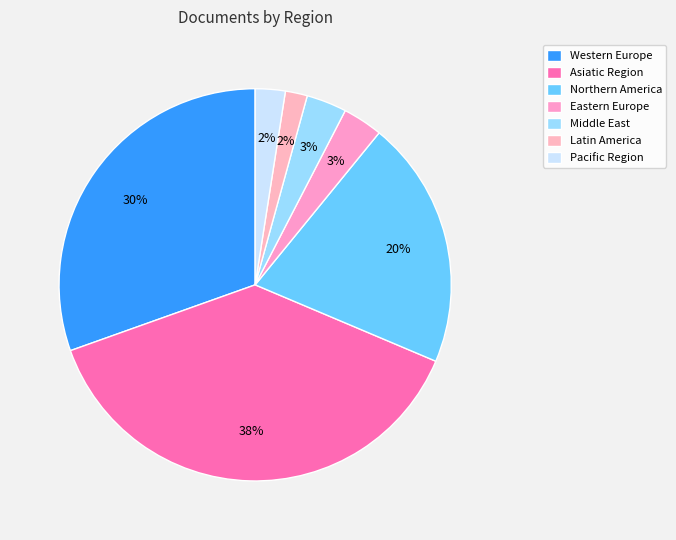

Between Asiatic Region and Northern America, which is larger?

Asiatic Region